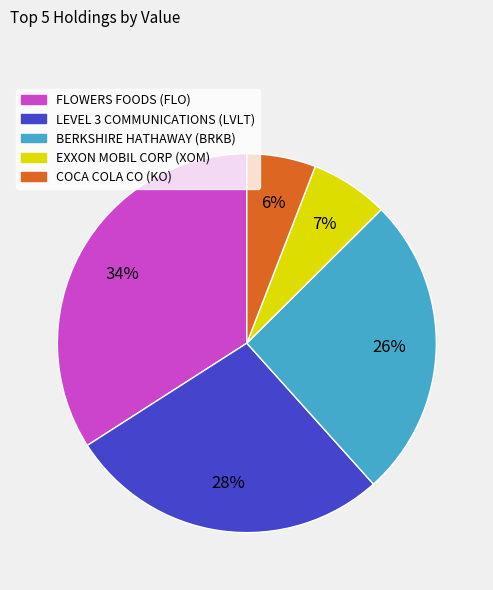

Does EXXON MOBIL CORP (XOM) represent more than half of the total?

No